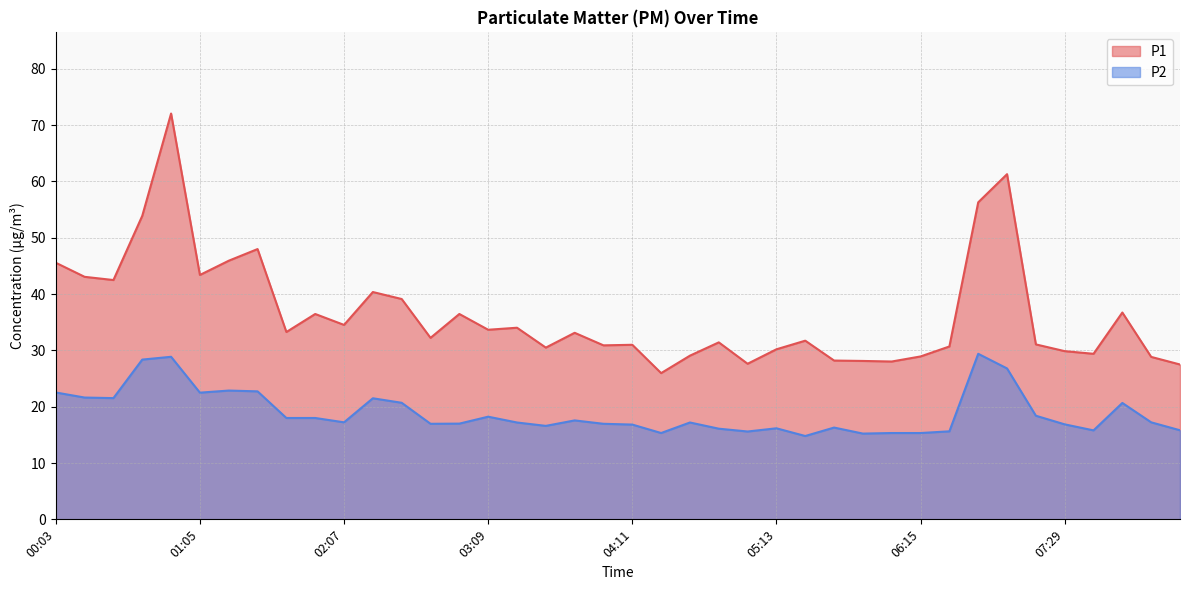

What is the highest value of the P2 series?

29.4